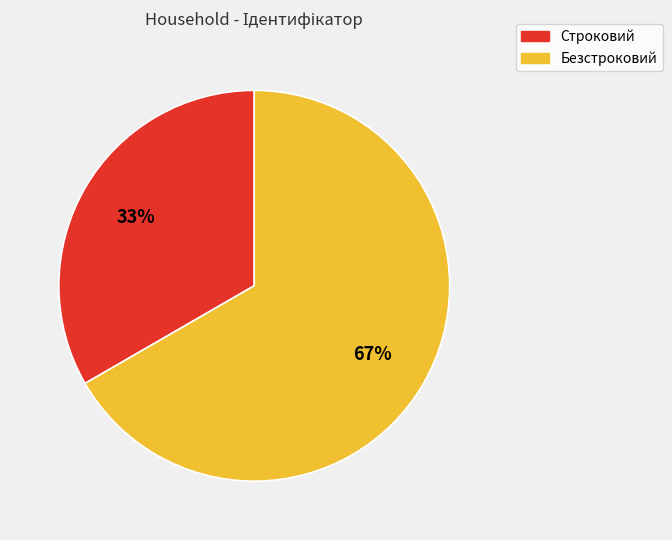

Is Строковий the majority of the pie?

No